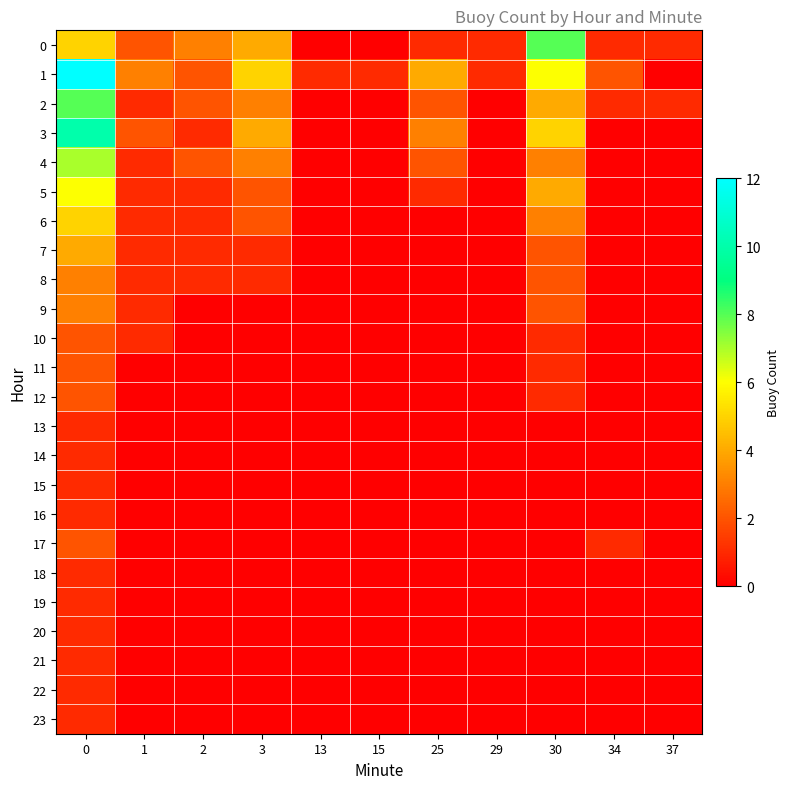

List the series in order of their peak value, lowest first.

13, 14, 15, 16, 18, 19, 20, 21, 22, 23, 10, 11, 12, 17, 8, 9, 7, 6, 5, 4, 0, 2, 3, 1